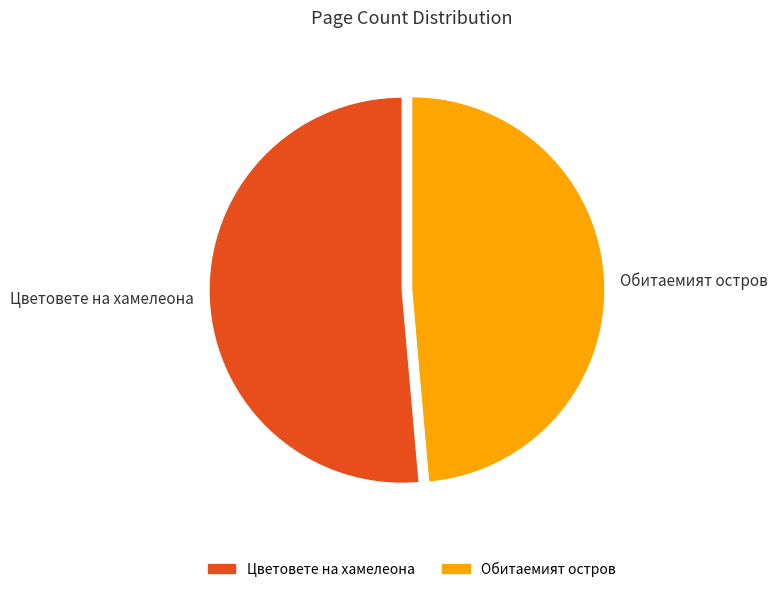

Rank the categories by value from lowest to highest.

Обитаемият остров, Цветовете на хамелеона